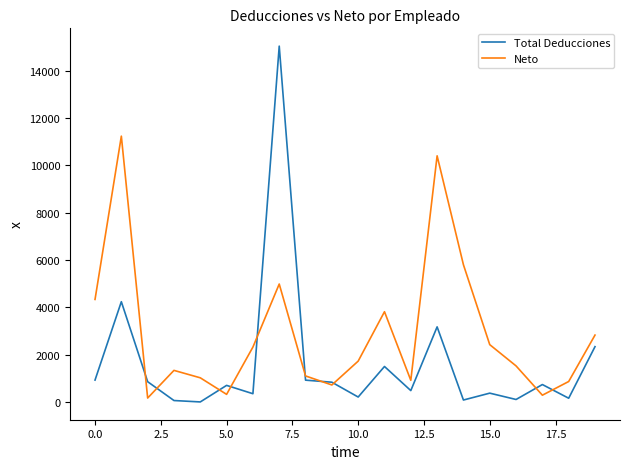

Rank the series by their maximum value, from highest to lowest.

Total Deducciones, Neto